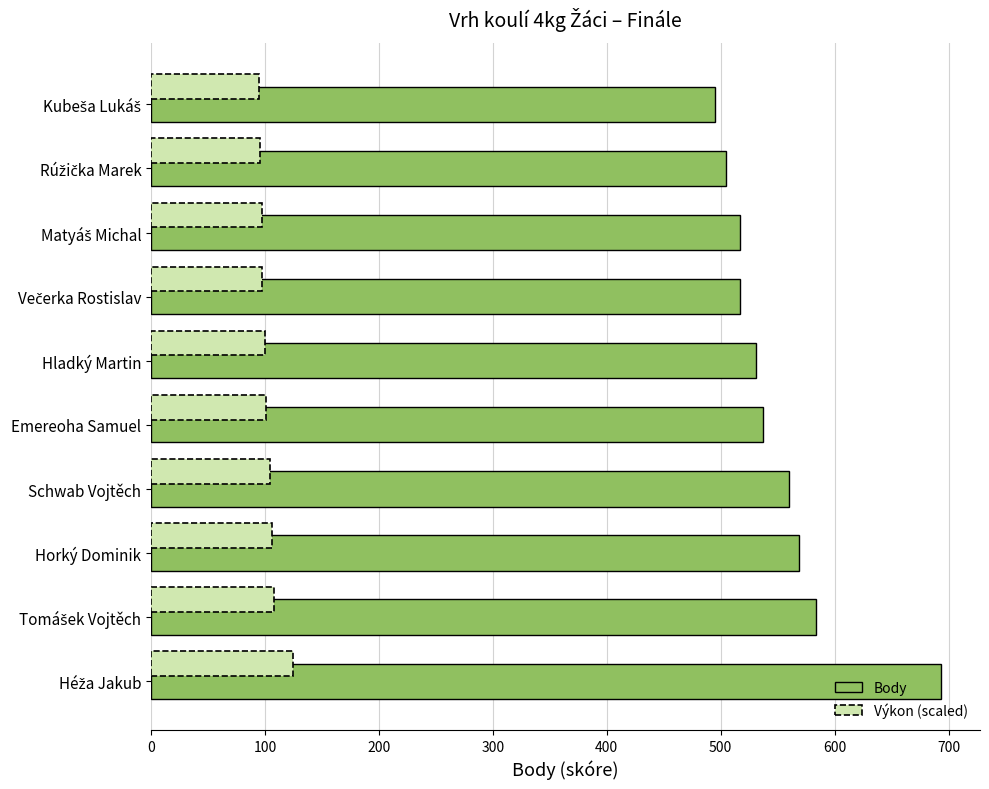

What value does the data have at Schwab Vojtěch?

560